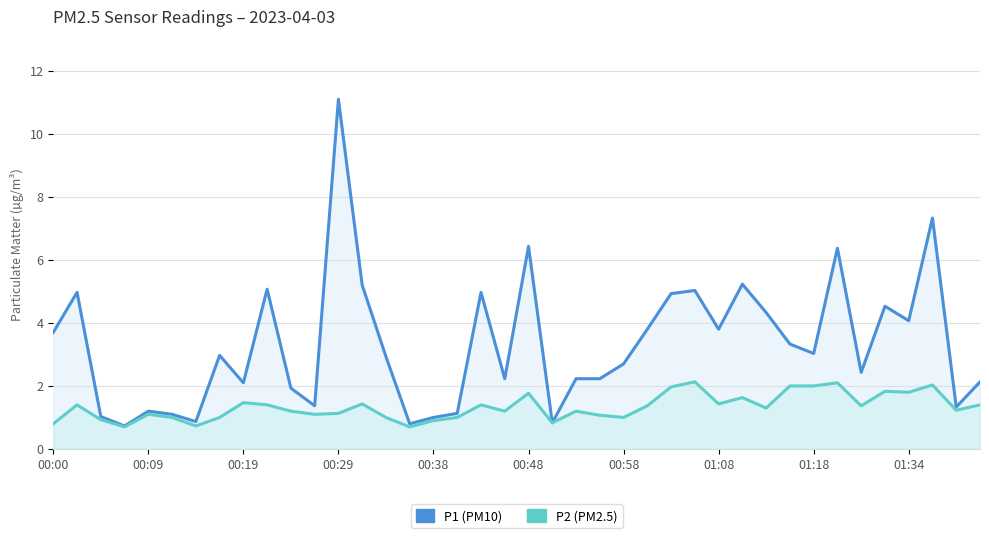

What is the difference between the maximum and minimum values in the P2 series?

1.4